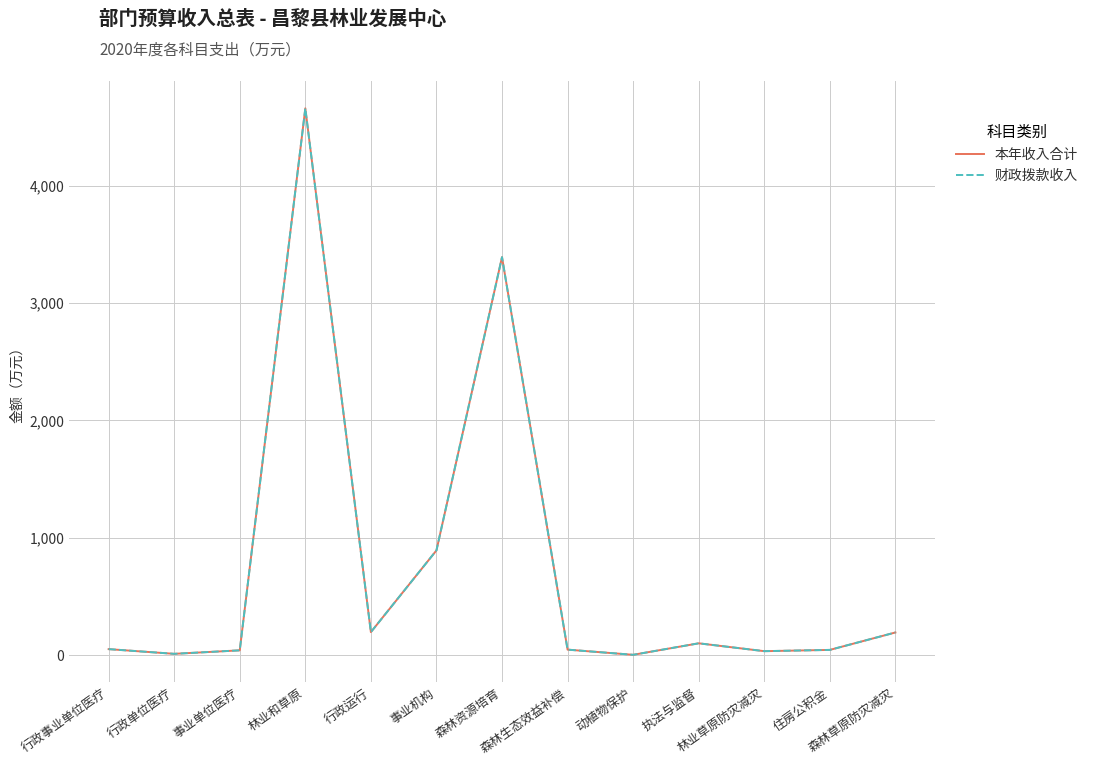

Is this an area chart (filled region under the line)?

No